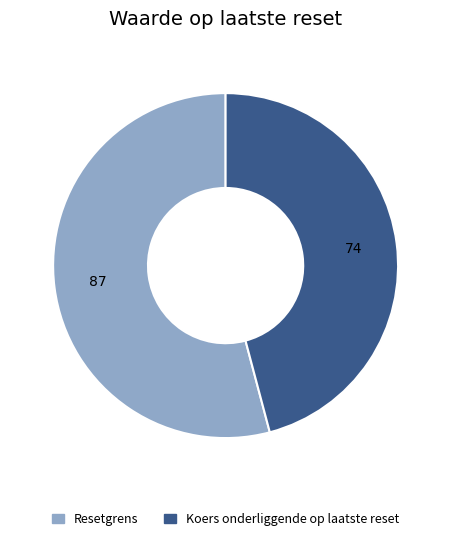

Is there a majority slice in this chart?

Yes